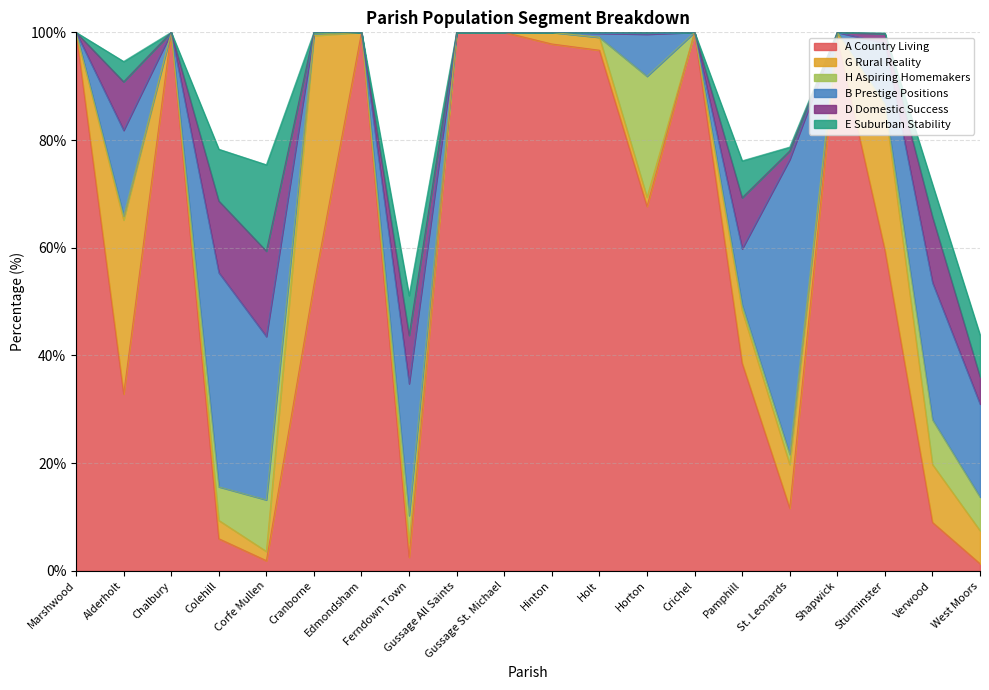

How many times do A Country Living and D Domestic Success cross each other?

5